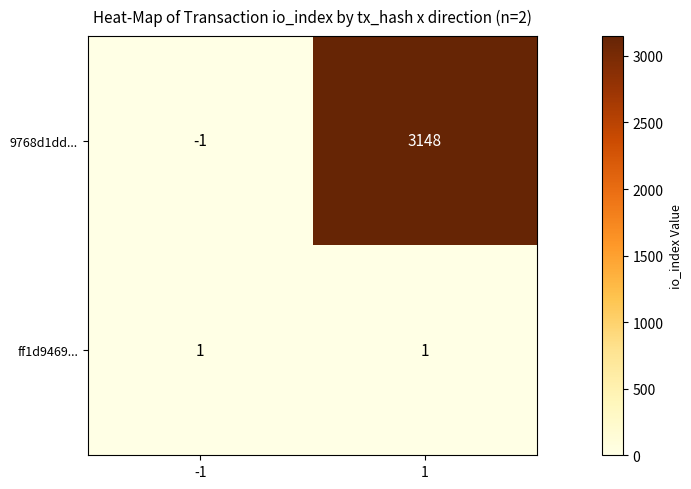

At which category is the sum across all series the highest?

1